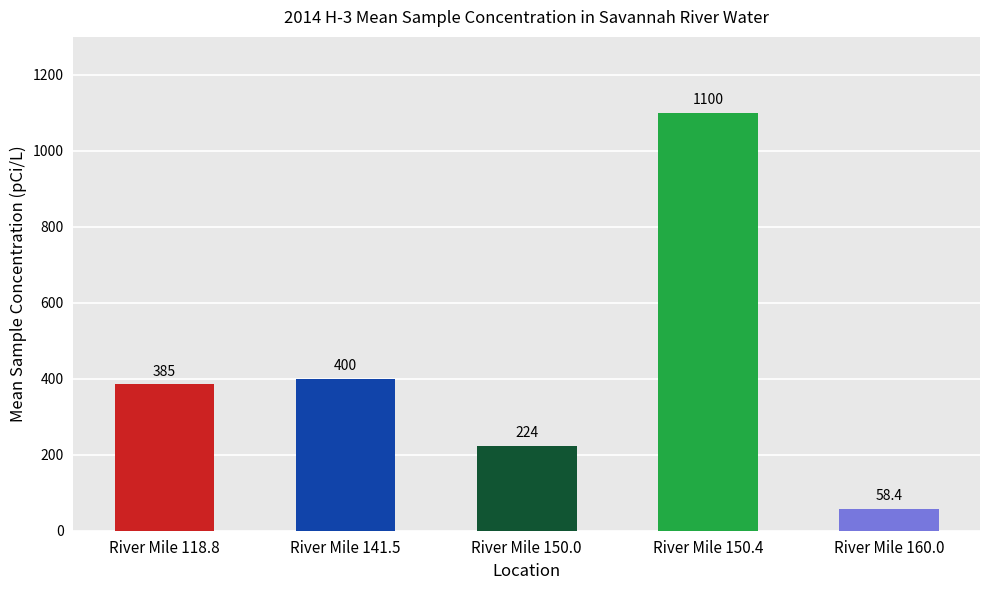

Reading left to right, extract all data points from this chart.

River Mile 118.8=385.0	River Mile 141.5=400.0	River Mile 150.0=224.0	River Mile 150.4=1100.0	River Mile 160.0=58.4